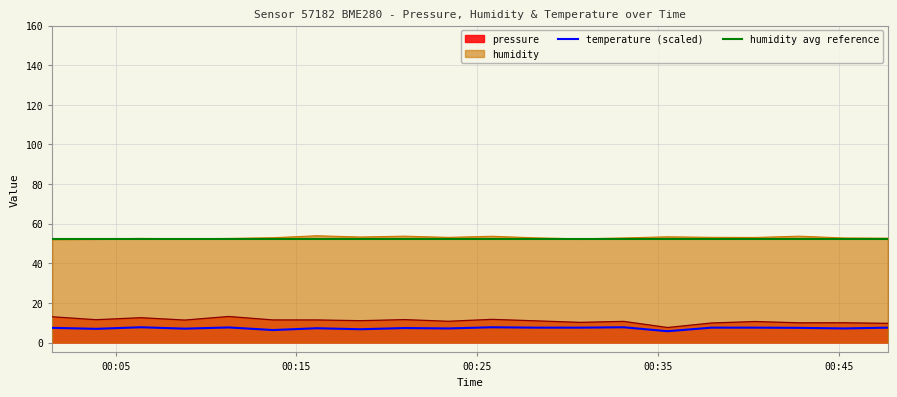

Rank the categories by pressure value from lowest to highest.

2023-04-06T00:35:32, 2023-04-06T00:47:43, 2023-04-06T00:37:57, 2023-04-06T00:42:49, 2023-04-06T00:45:18, 2023-04-06T00:30:41, 2023-04-06T00:40:23, 2023-04-06T00:33:06, 2023-04-06T00:23:24, 2023-04-06T00:28:15, 2023-04-06T00:18:33, 2023-04-06T00:08:49, 2023-04-06T00:13:42, 2023-04-06T00:16:07, 2023-04-06T00:03:55, 2023-04-06T00:20:58, 2023-04-06T00:25:49, 2023-04-06T00:06:23, 2023-04-06T00:01:29, 2023-04-06T00:11:15